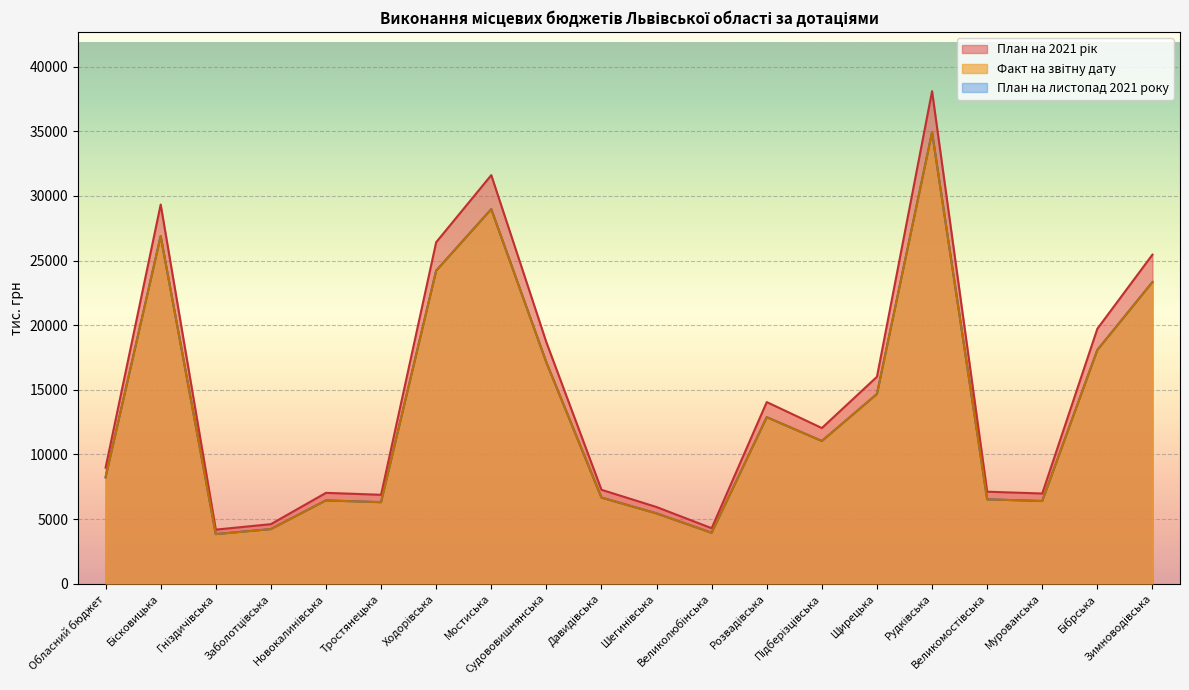

The value of Базова дотація план листопад at Обласний бюджет is 8225.8. True or false?

True